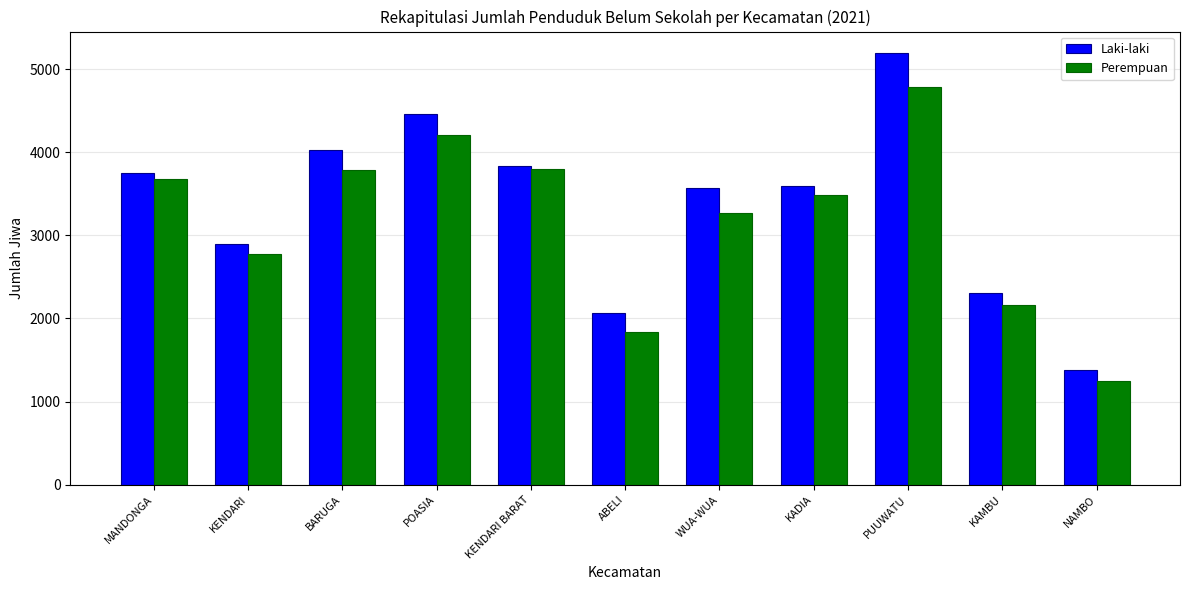

What is the approximate value of Perempuan at ABELI, to the nearest 50?

1850